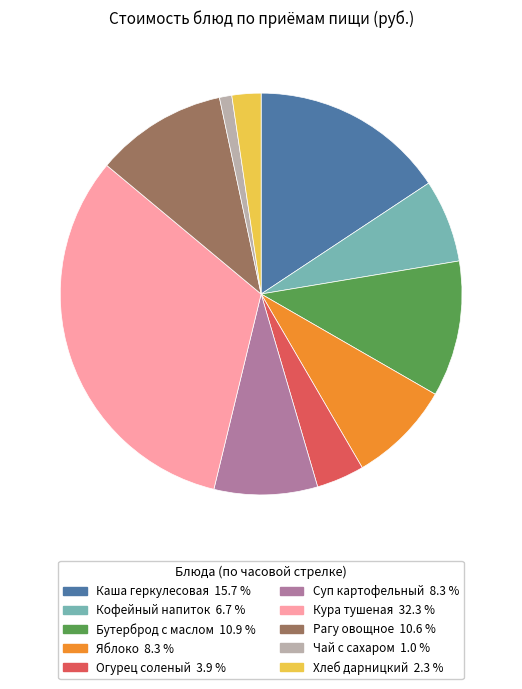

Does any single category account for the majority?

No